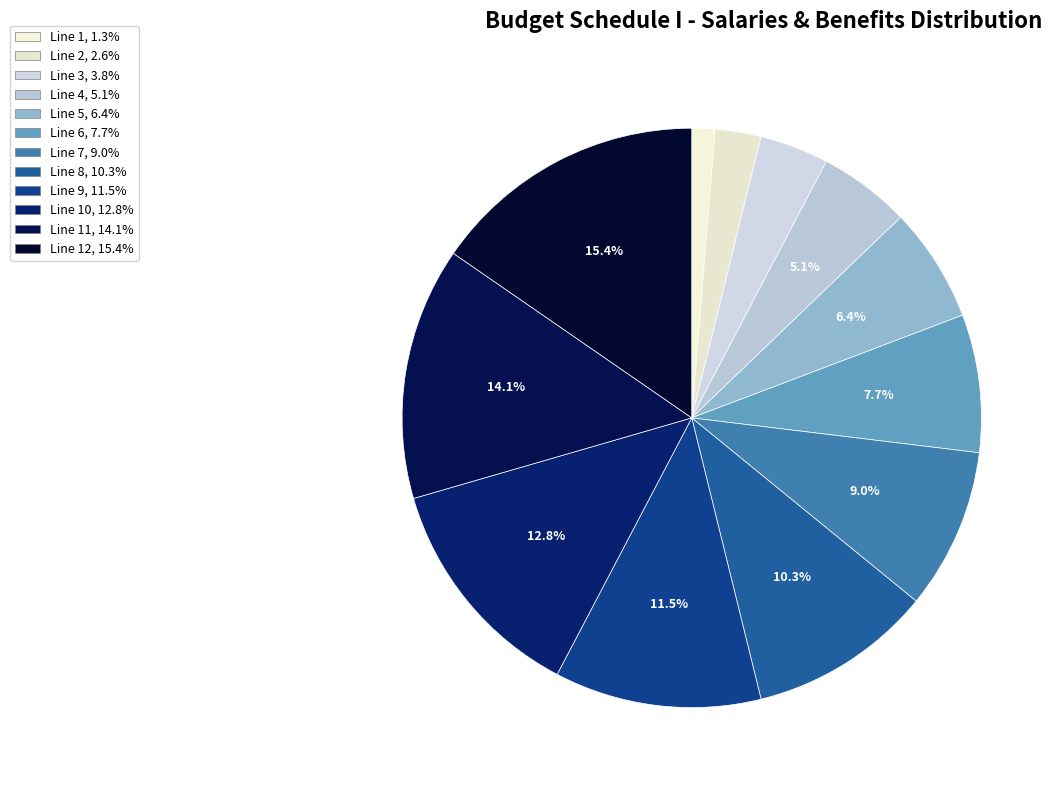

Which category has the biggest portion of the pie?

Line 12